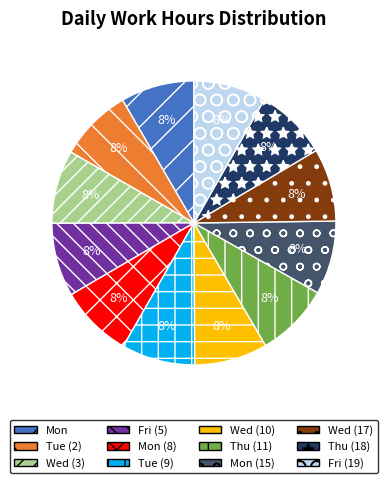

To the nearest percent, what is the average slice percentage?

8%